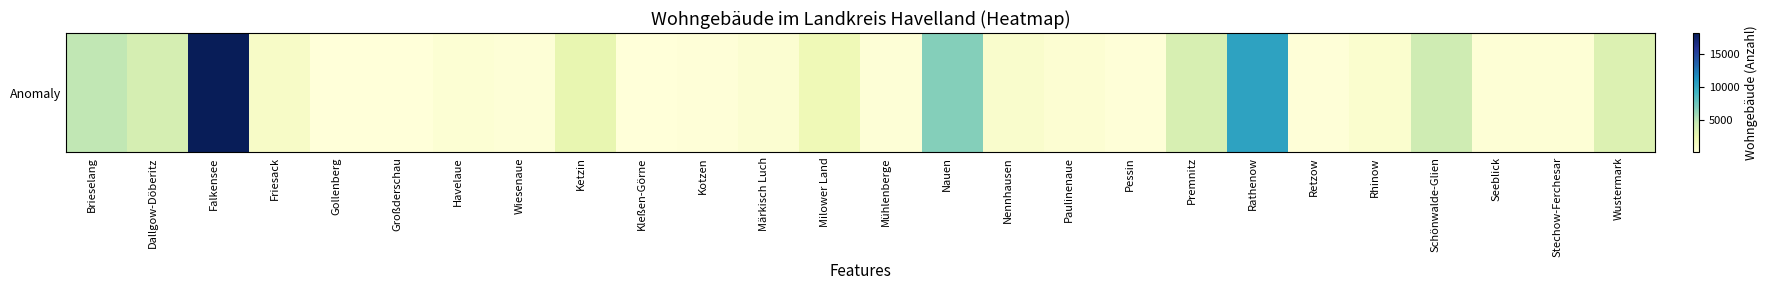

List the labels in order of value, smallest first.

Kleßen-Görne, Gollenberg, Großderschau, Retzow, Pessin, Kotzen, Wiesenaue, Mühlenberge, Seeblick, Stechow-Ferchesar, Havelaue, Paulinenaue, Märkisch Luch, Rhinow, Nennhausen, Friesack, Milower Land, Ketzin, Wustermark, Premnitz, Dallgow-Döberitz, Schönwalde-Glien, Brieselang, Nauen, Rathenow, Falkensee